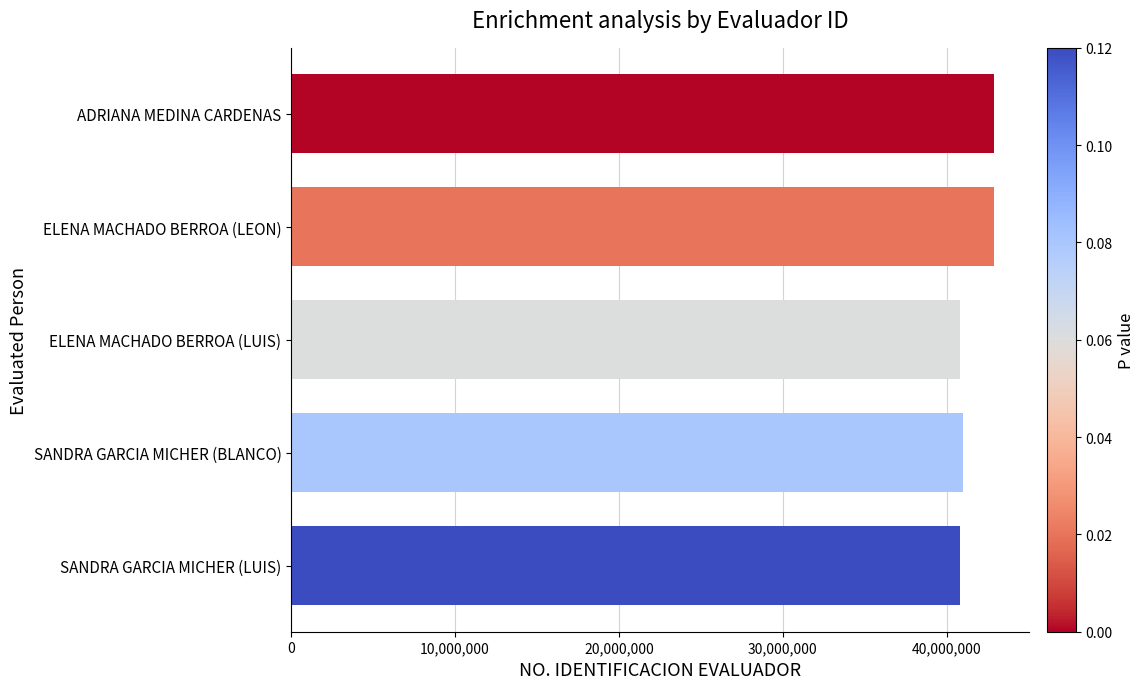

What is the label of the 1st bar from the bottom?

SANDRA GARCIA MICHER (LUIS)